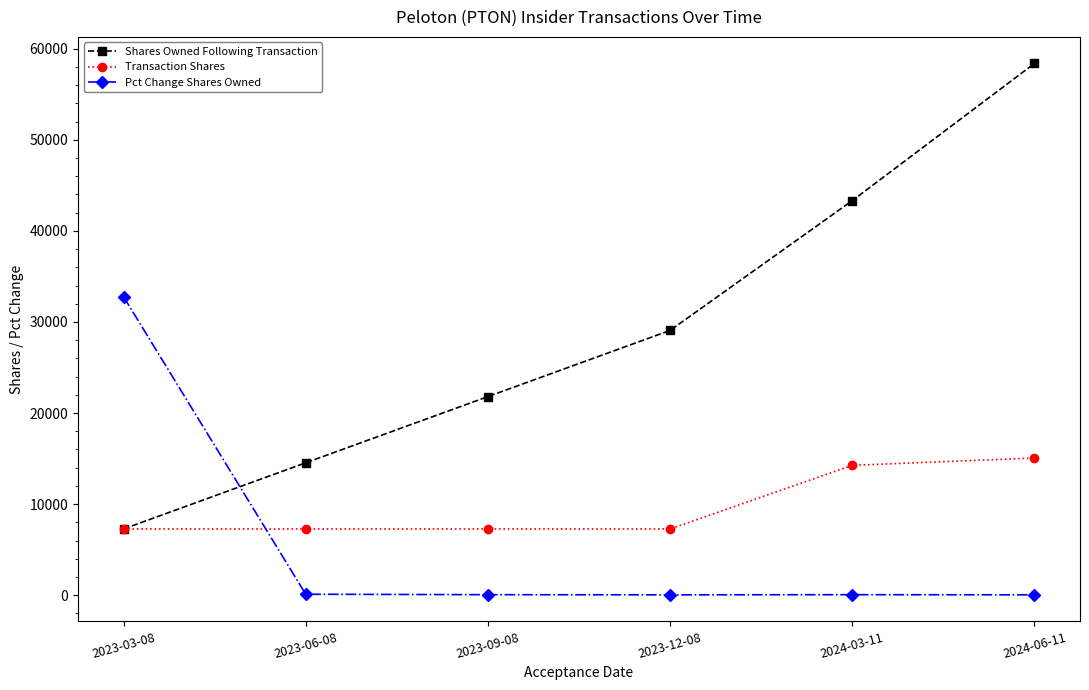

How many intersections are there between Pct Change Shares Owned and Transaction Shares?

1